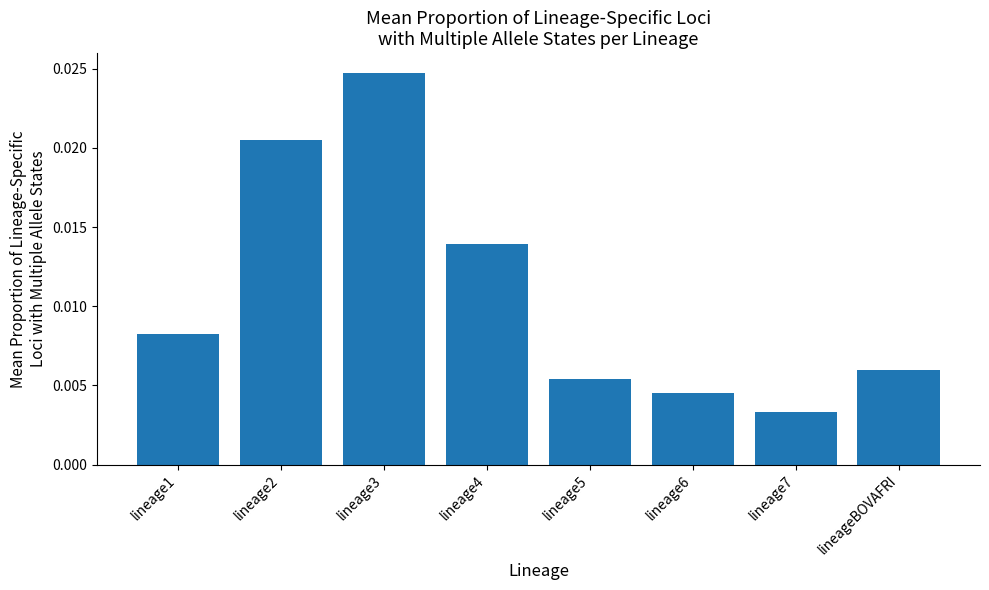

Rank the categories by value from lowest to highest.

lineage7, lineage6, lineage5, lineageBOVAFRI, lineage1, lineage4, lineage2, lineage3